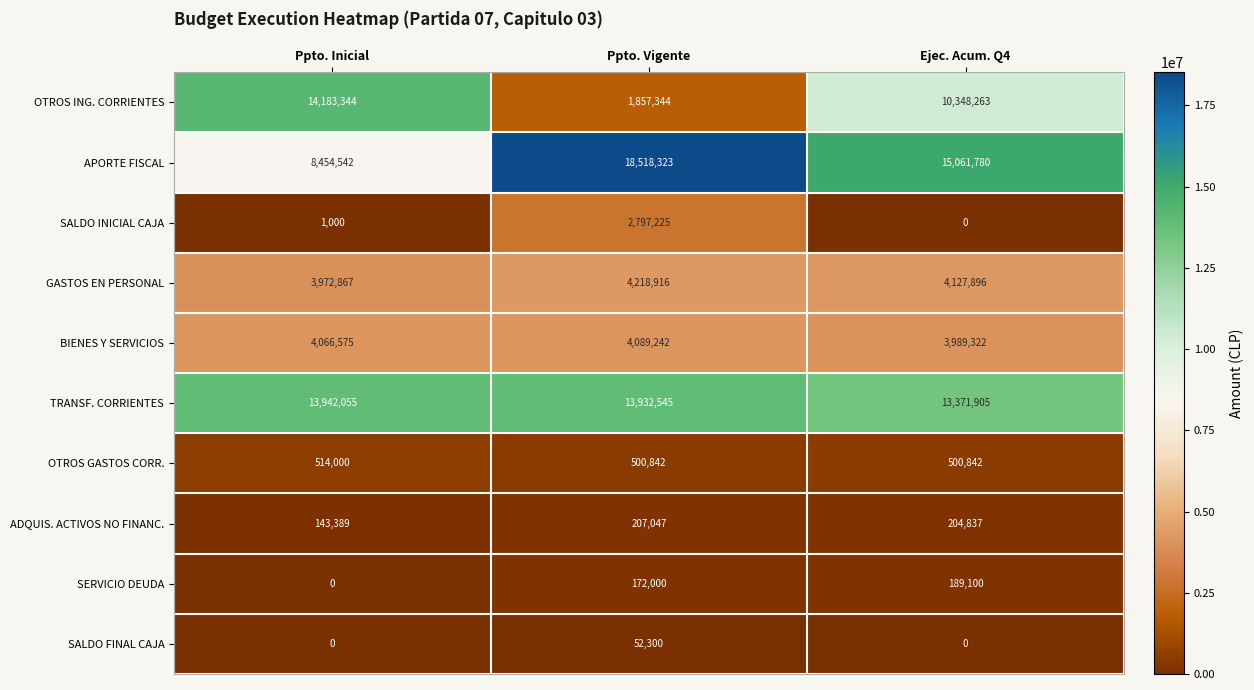

Which series has the largest range (max minus min)?

OTROS ING. CORRIENTES